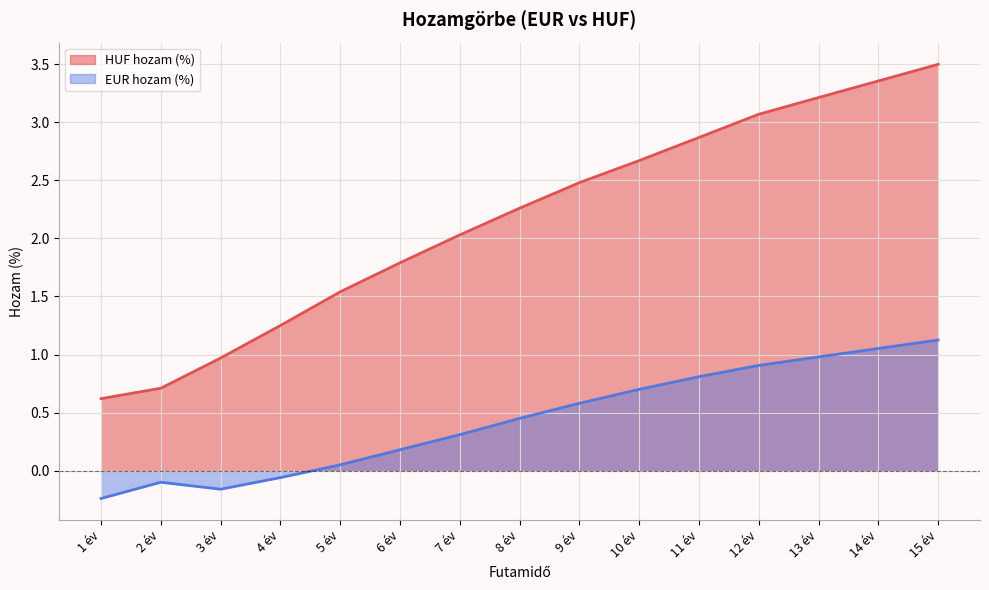

Reading right to left, what are all the values shown in this chart?

HUF hozam (%): 15 év=3.5	14 év=3.4	13 év=3.2	12 év=3.1	11 év=2.9	10 év=2.7	9 év=2.5	8 év=2.3	7 év=2.0	6 év=1.8	5 év=1.5	4 év=1.2	3 év=1.0	2 év=0.7	1 év=0.6
EUR hozam (%): 15 év=1.1	14 év=1.1	13 év=1.0	12 év=0.9	11 év=0.8	10 év=0.7	9 év=0.6	8 év=0.5	7 év=0.3	6 év=0.2	5 év=0.1	4 év=-0.1	3 év=-0.2	2 év=-0.1	1 év=-0.2